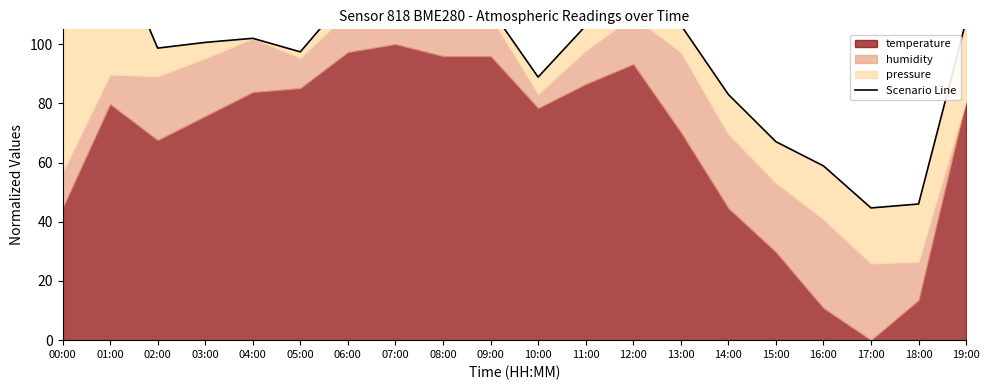

At which category does the chart reach its minimum across all series?

17:00